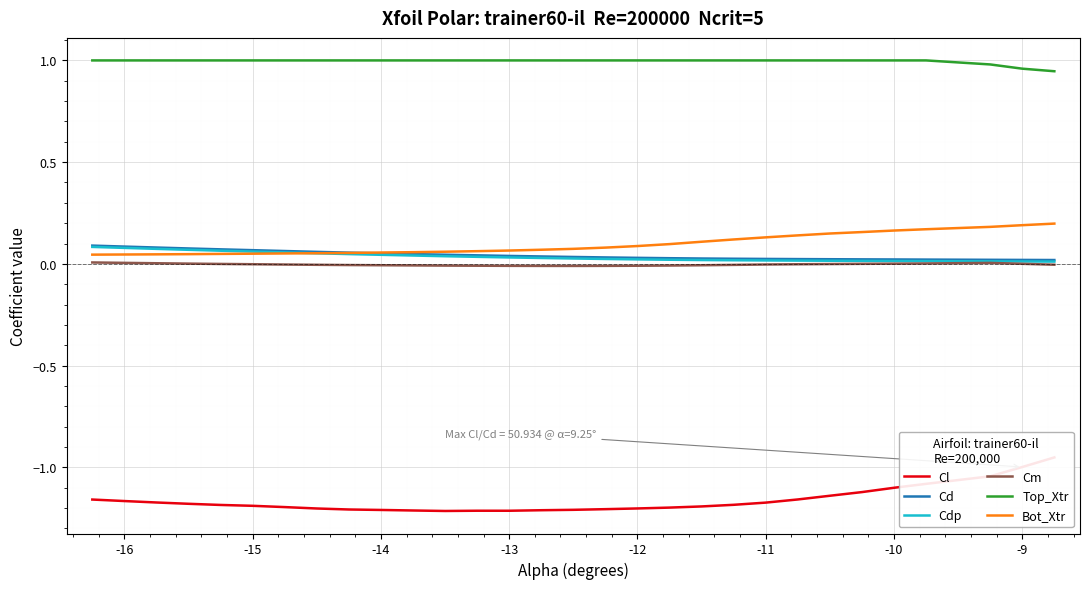

Is it true that Top_Xtr equals 1.0 at -13?

True